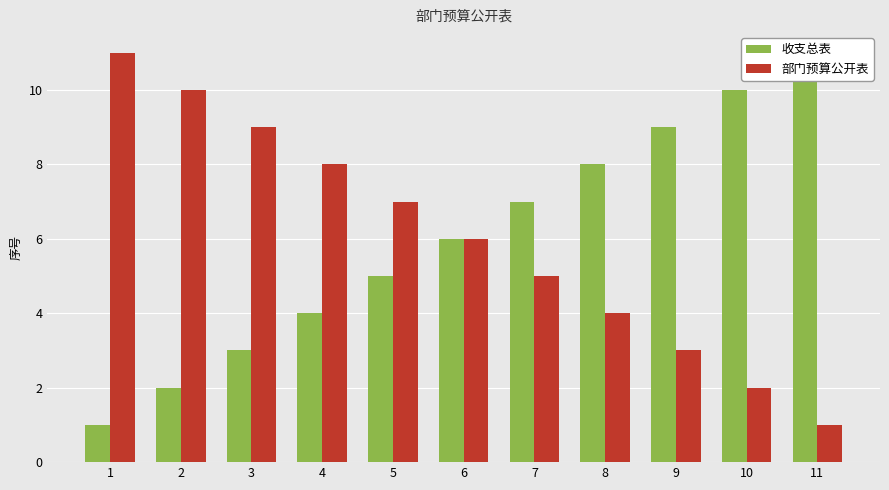

How many 收支总表 values are between 3 and 9?

7